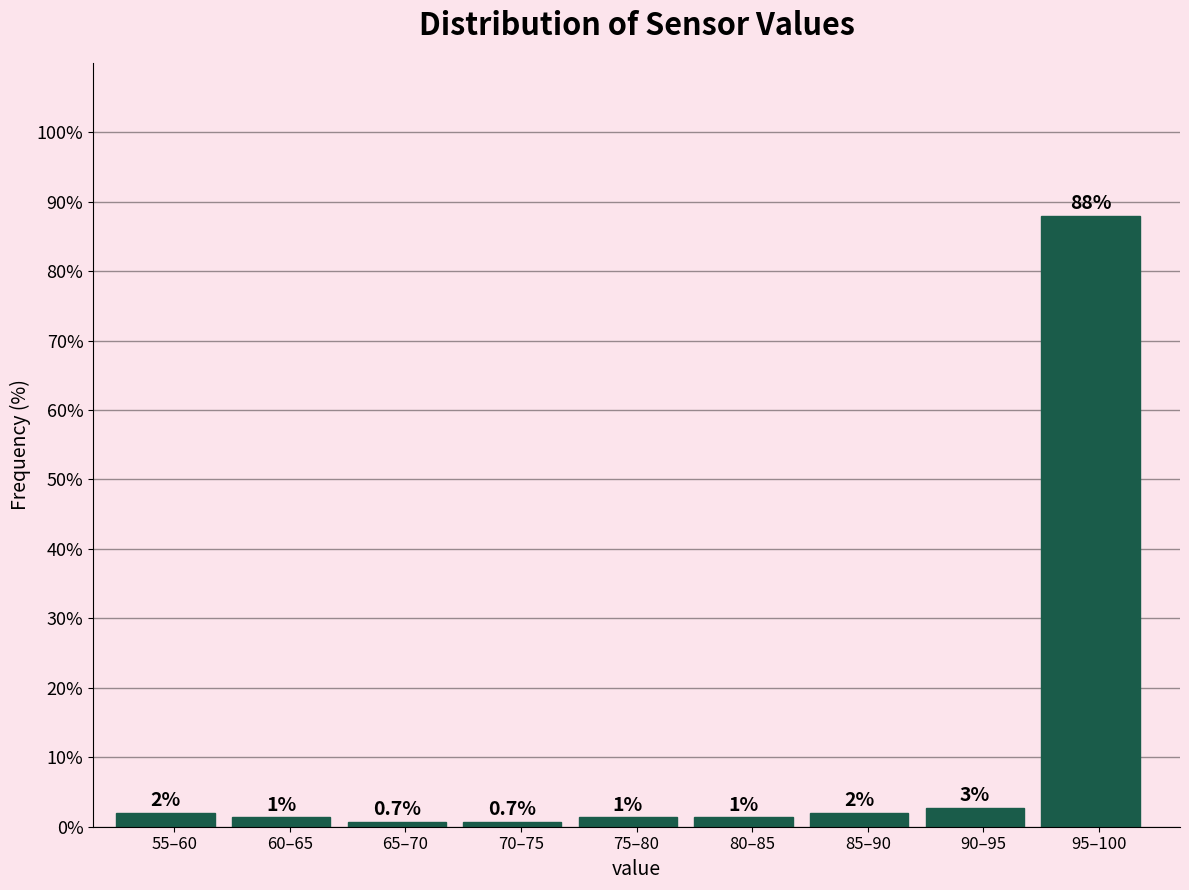

Which category has the highest value across all series?

95–100